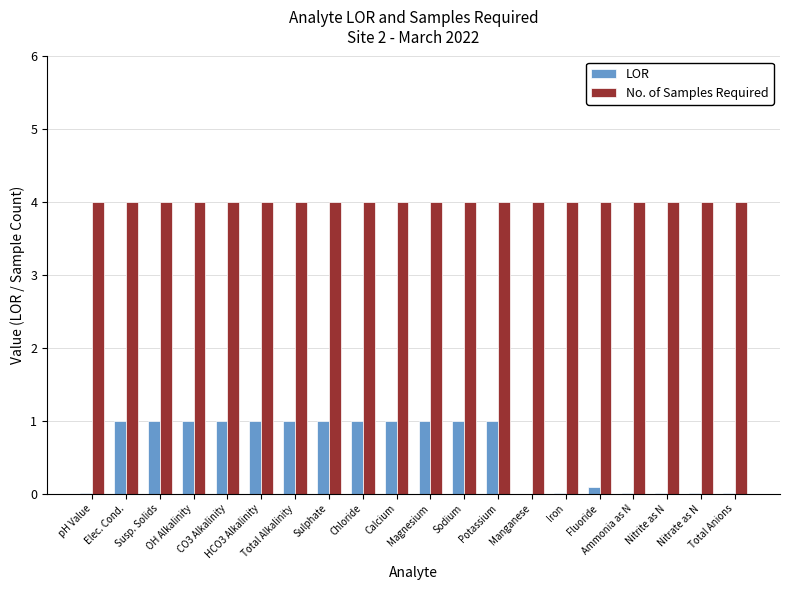

What is the maximum value for LOR?

1.0